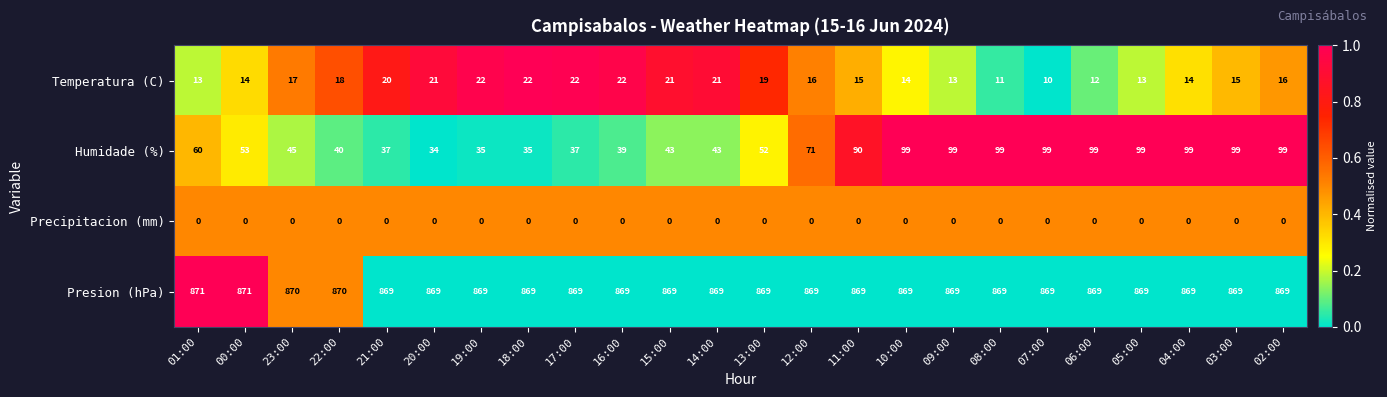

At 05:00, list the series in order from largest to smallest.

Presion (hPa), Humidade (%), Temperatura (C), Precipitacion (mm)